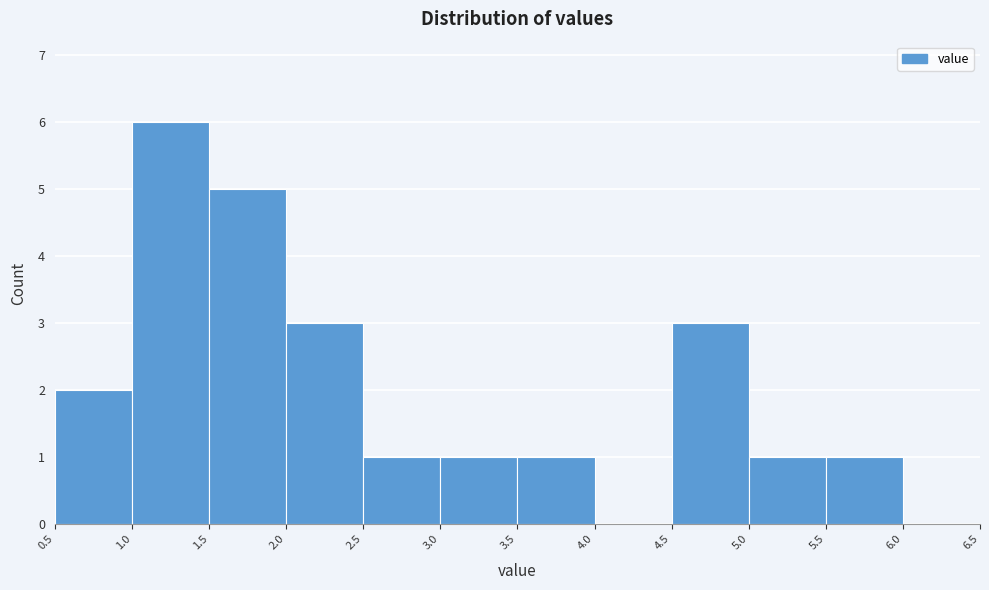

Reading left to right, transcribe this chart: for each bar, give the range it covers on the x-axis and its height. The values are not printed on the chart, so give them approximately, as read against the axis.

0.5 to 1.0: 2
1.0 to 1.5: 6
1.5 to 2.0: 5
2.0 to 2.5: 3
2.5 to 3.0: 1
3.0 to 3.5: 1
3.5 to 4.0: 1
4.0 to 4.5: 0
4.5 to 5.0: 3
5.0 to 5.5: 1
5.5 to 6.0: 1
6.0 to 6.5: 0